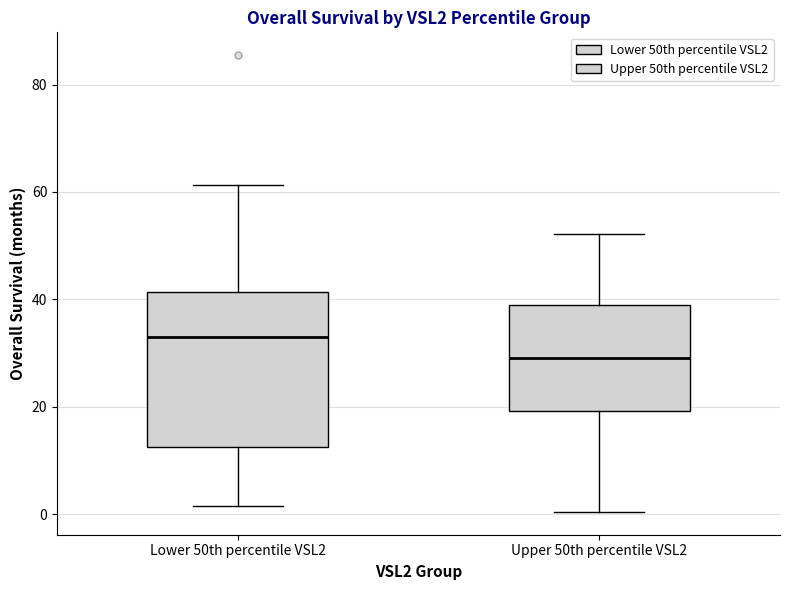

Reading left to right, transcribe this box plot: for each box, give where its median line is, the range the box spans, and where its two whiskers end, as read against the y-axis. The values are not printed on the chart, so give them approximately, as read against the axis.

Lower 50th percentile VSL2: median 34, box 12 to 42, whiskers 2 to 62
Upper 50th percentile VSL2: median 30, box 20 to 40, whiskers 0 to 52